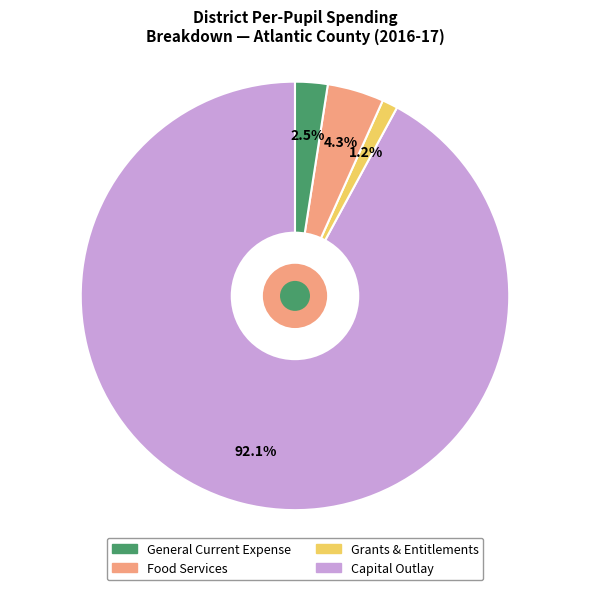

To the nearest percent, what is the difference between the largest and smallest slice percentages?

91%